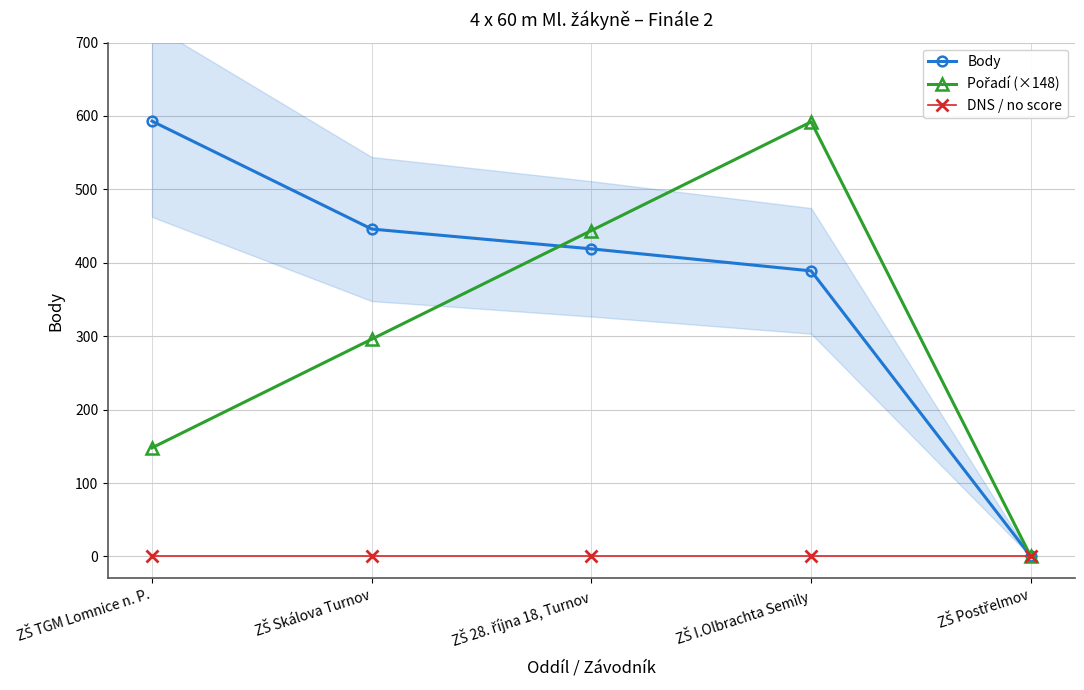

What are all the series names shown in the legend?

Body, Pořadí (×148), DNS / no score